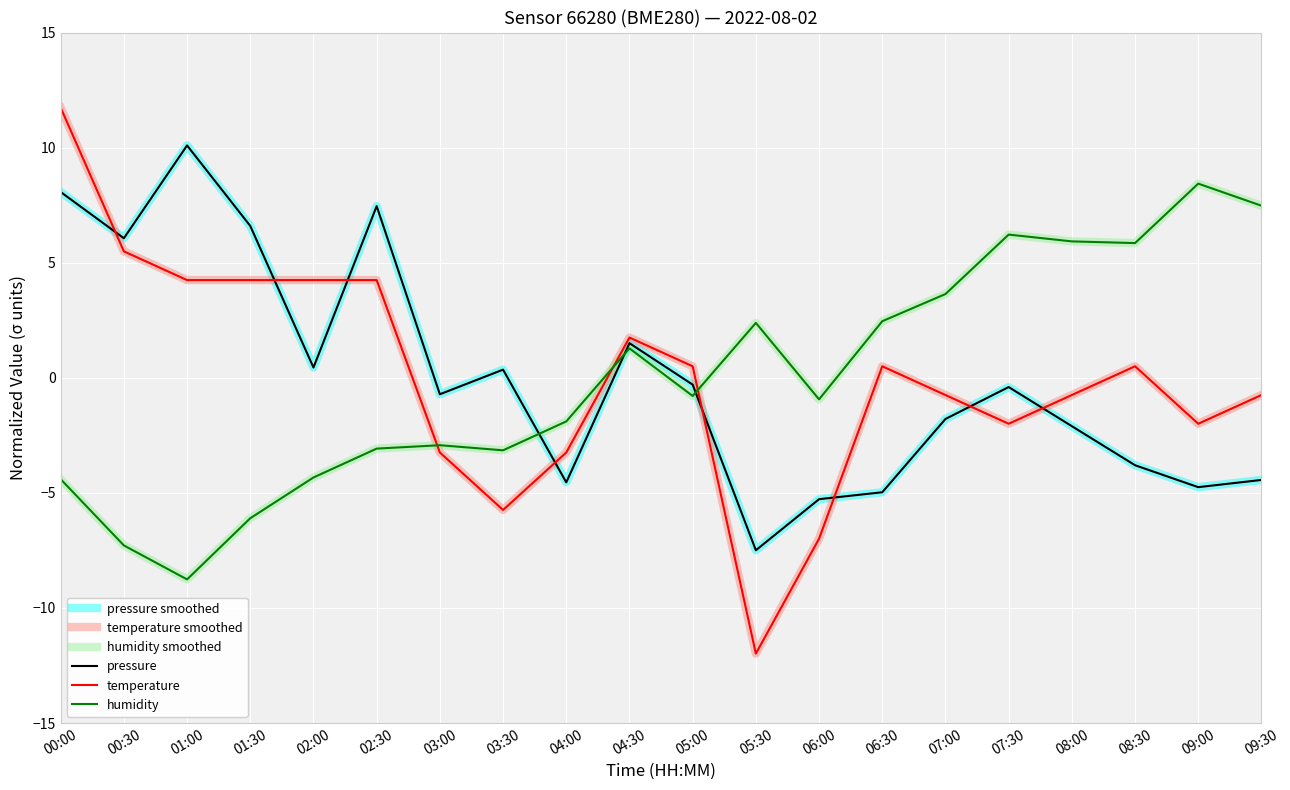

What position from the right is 01:30?

17